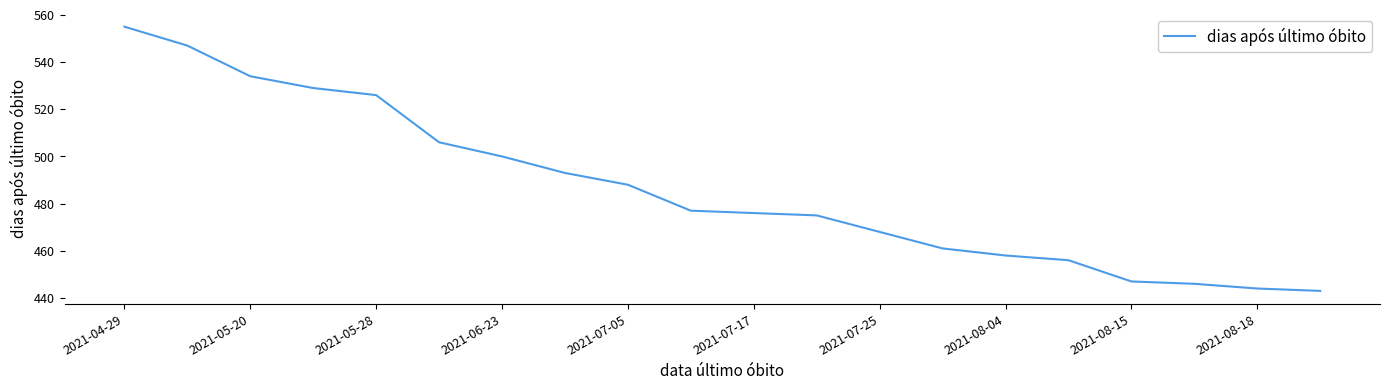

True or false: the data has more than 2 interior local peaks.

False